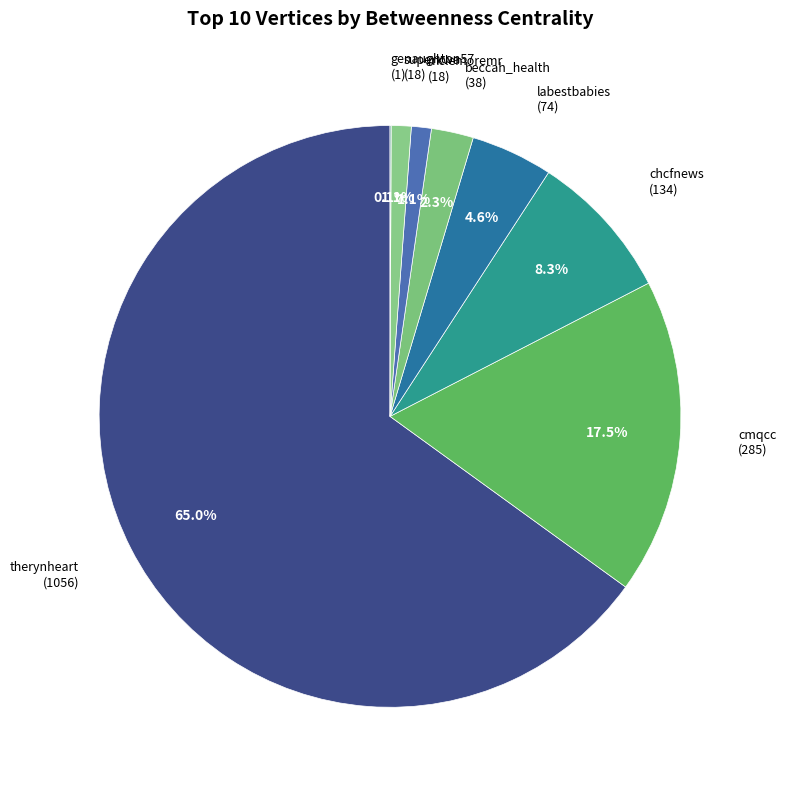

Which category has the biggest portion of the pie?

therynheart